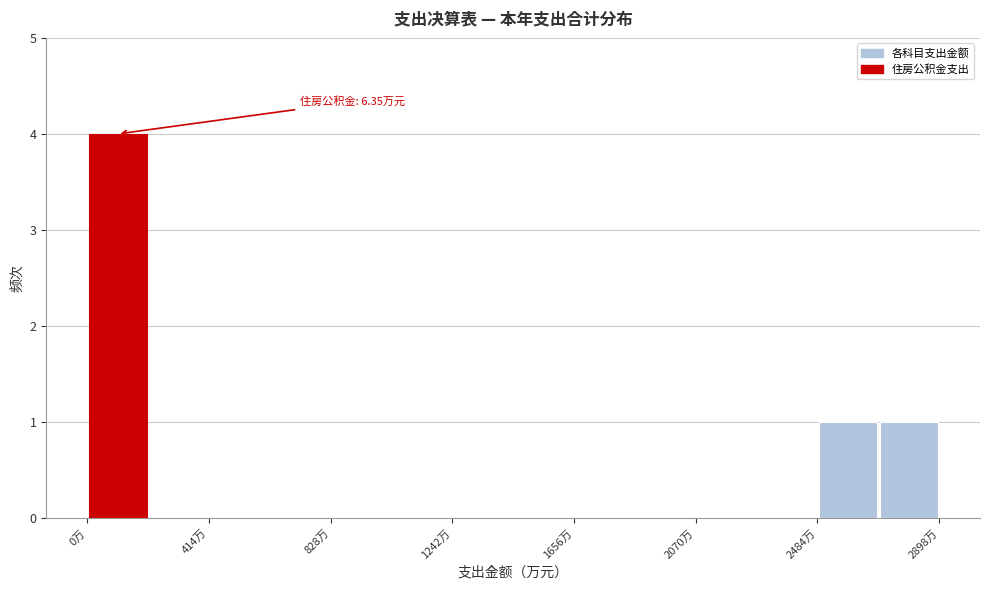

Which range on the x-axis has the tallest bar?

0 to 200